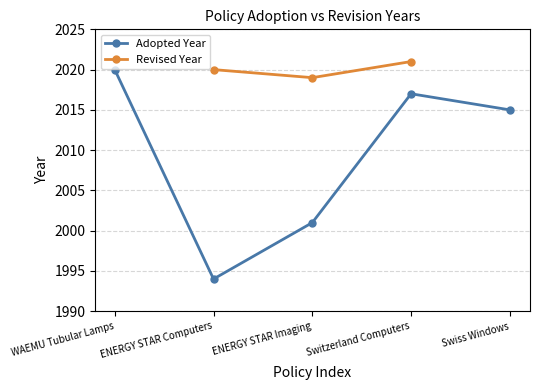

In Revised Year, how many points are lower than both neighbors (excluding endpoints)?

1